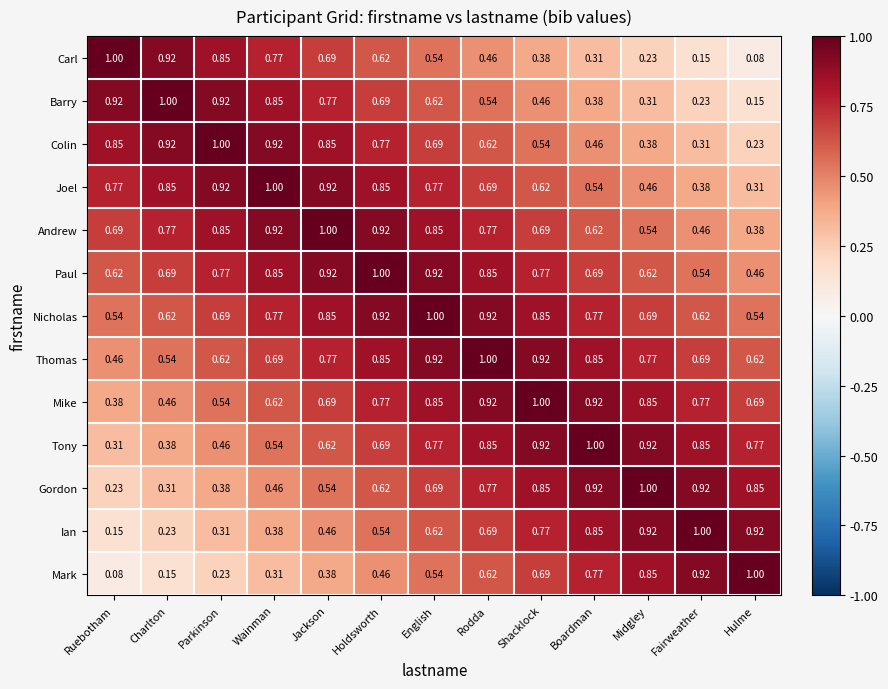

Is the value of Paul at Ruebotham greater than the value of Carl at Parkinson?

No